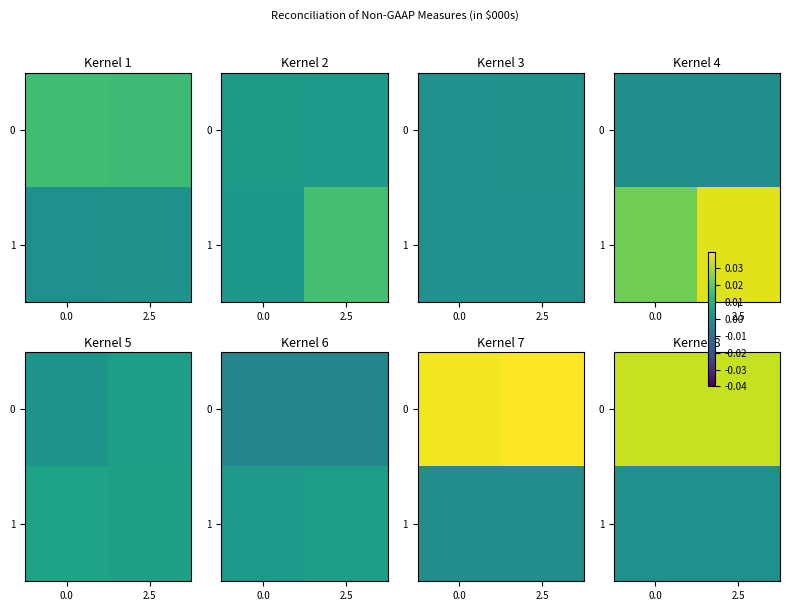

At 0.0, list the series in order from largest to smallest.

0, 1